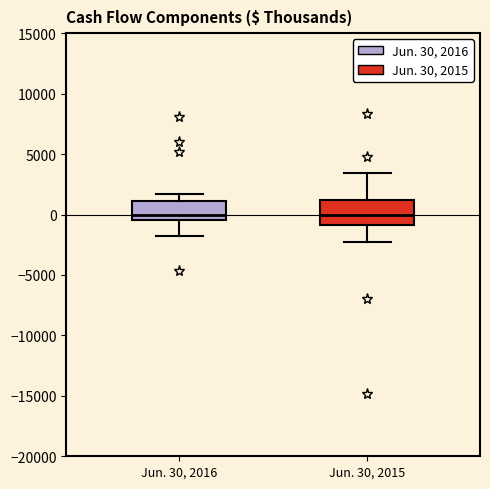

Where does the lower whisker of the box for Jun. 30, 2015 end on the y-axis? The values are not printed on the chart, so give them approximately, as read against the axis.

-2500